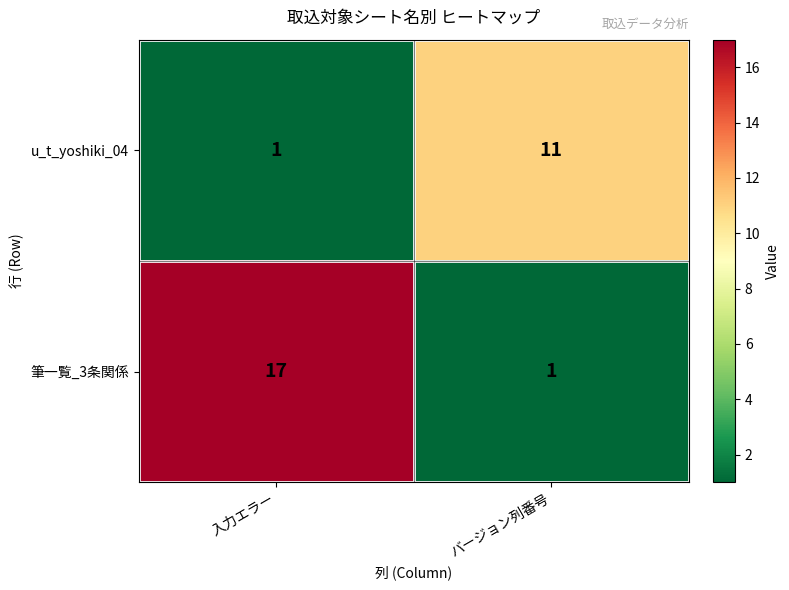

What is the average value of the u_t_yoshiki_04 series?

6